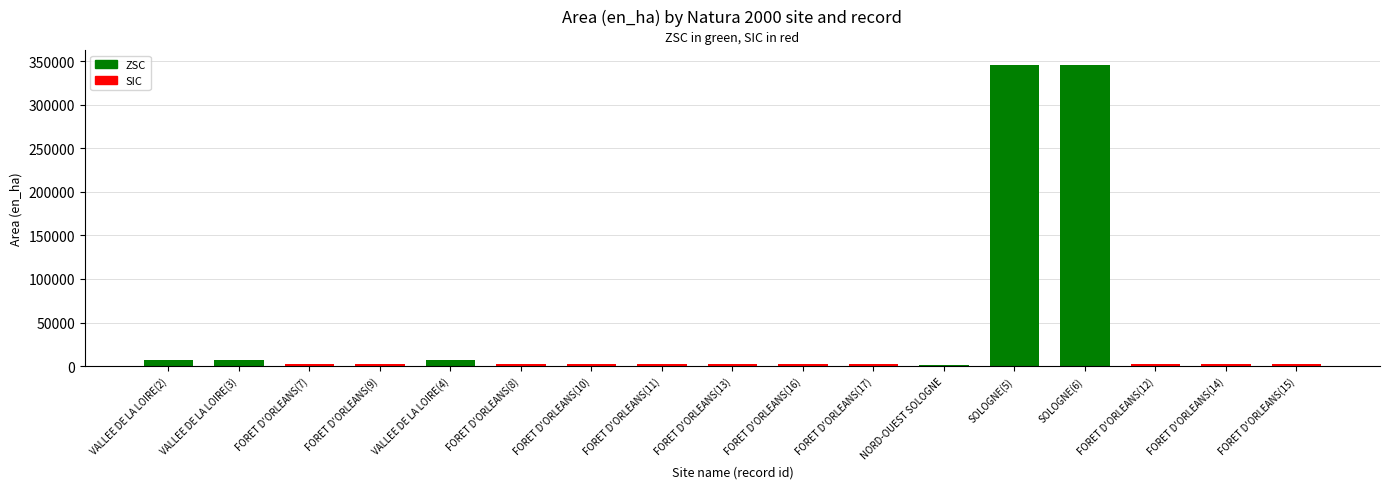

Approximately how many times larger is the value at FORET D'ORLEANS(10) compared to VALLEE DE LA LOIRE(4)?

0.3